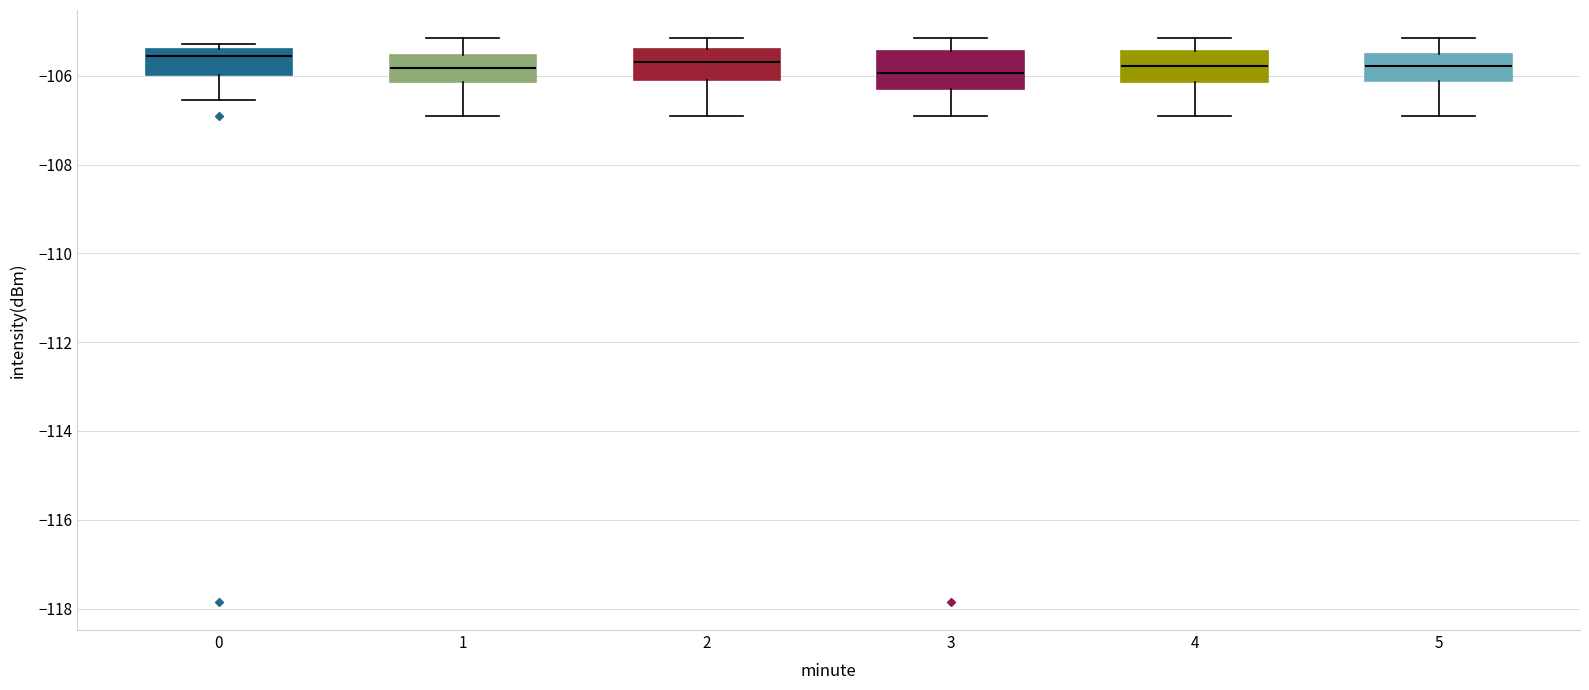

Reading left to right, read every box against the y-axis: the position of its median line, the range the box covers, and the ends of its whiskers. The values are not printed on the chart, so give them approximately, as read against the axis.

0: median -105.6, box -106.0 to -105.4, whiskers -106.6 to -105.2
1: median -105.8, box -106.2 to -105.6, whiskers -107.0 to -105.2
2: median -105.8, box -106.2 to -105.4, whiskers -106.8 to -105.2
3: median -106.0, box -106.4 to -105.4, whiskers -107.0 to -105.2
4: median -105.8, box -106.2 to -105.4, whiskers -107.0 to -105.2
5: median -105.8, box -106.2 to -105.6, whiskers -107.0 to -105.2